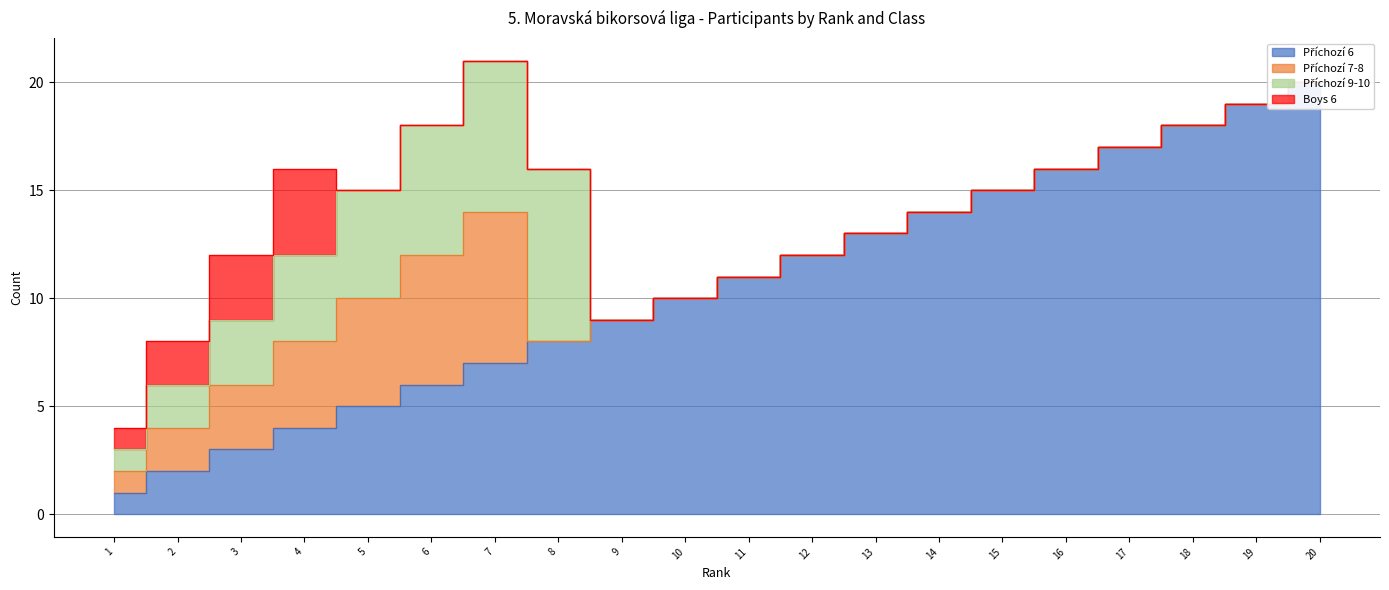

What is the maximum value for Příchozí 6?

20